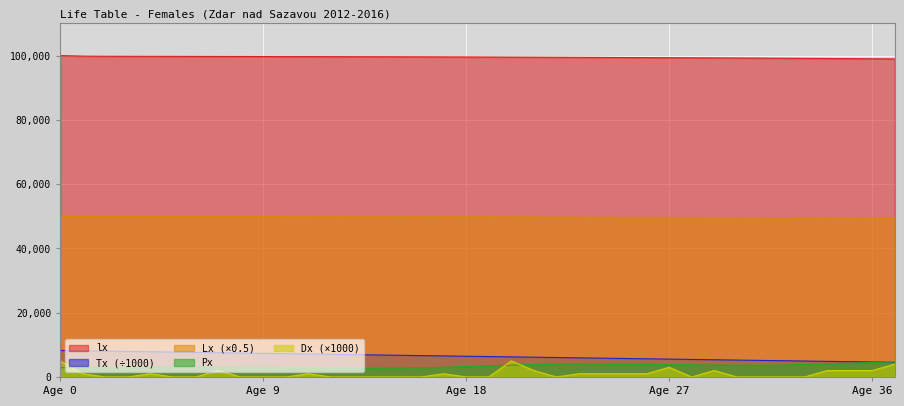

True or false: Tx (÷1000) and Lx (×0.5) intersect in this chart.

False